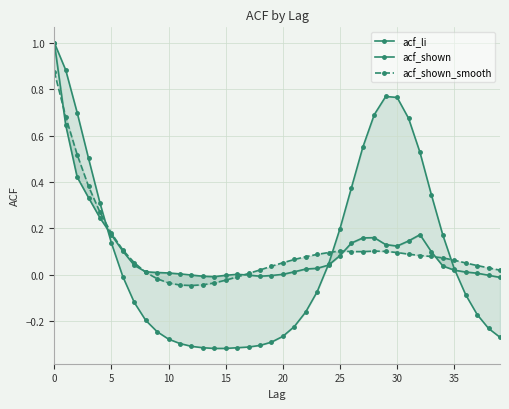

Is it true that acf_li equals -0.0 at 35?

False